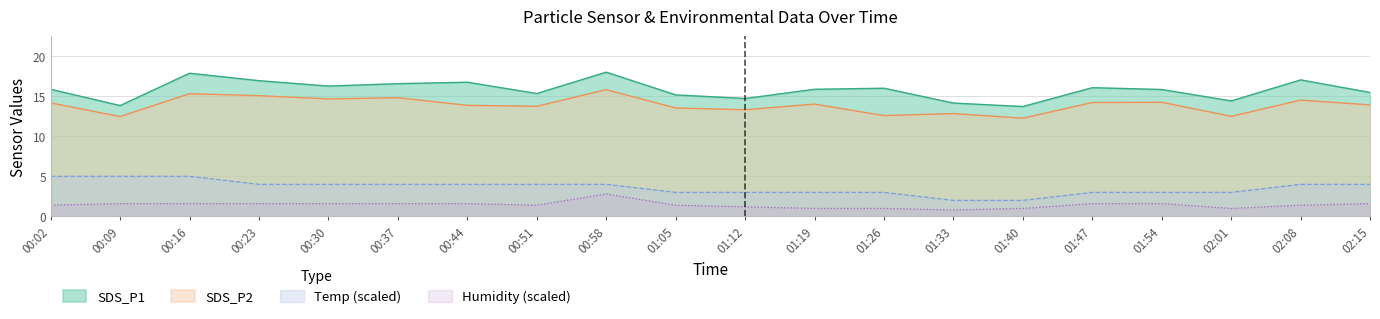

How many lines are shown in the chart?

4